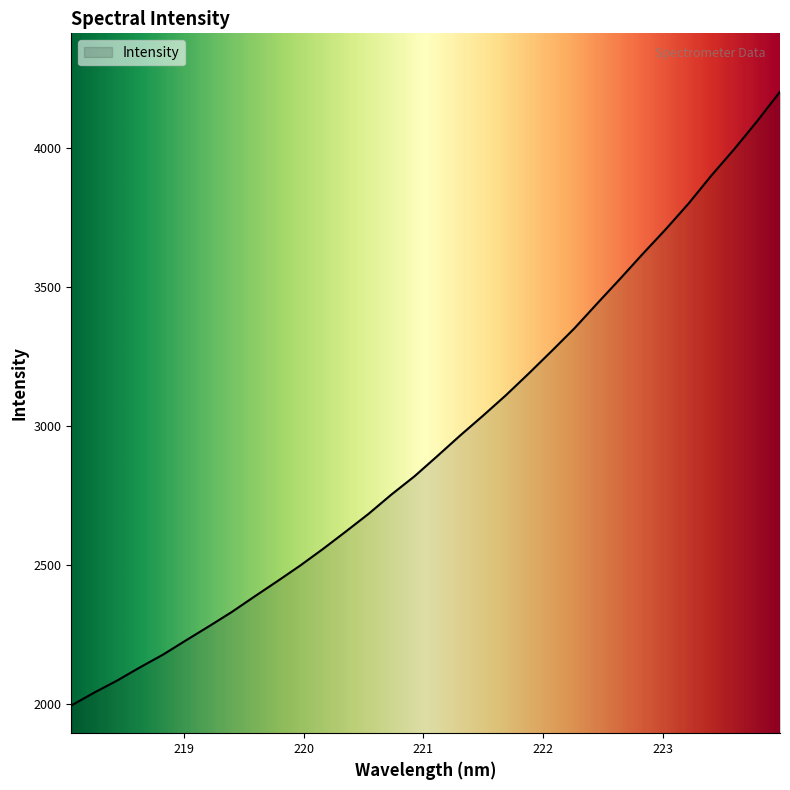

What is the difference between the maximum and minimum values?

2208.3